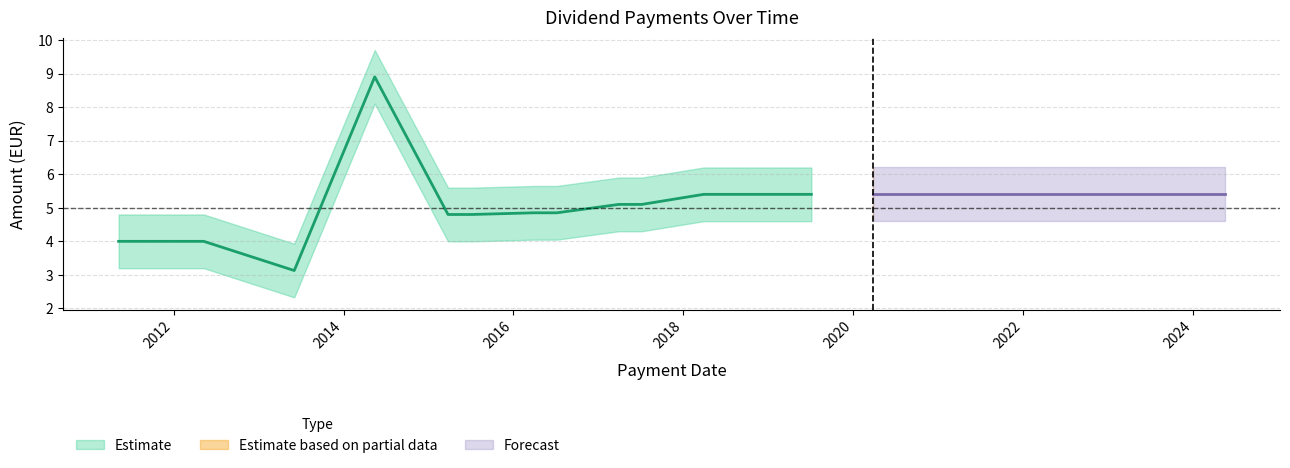

How many points are higher than both their immediate neighbors (excluding endpoints)?

1